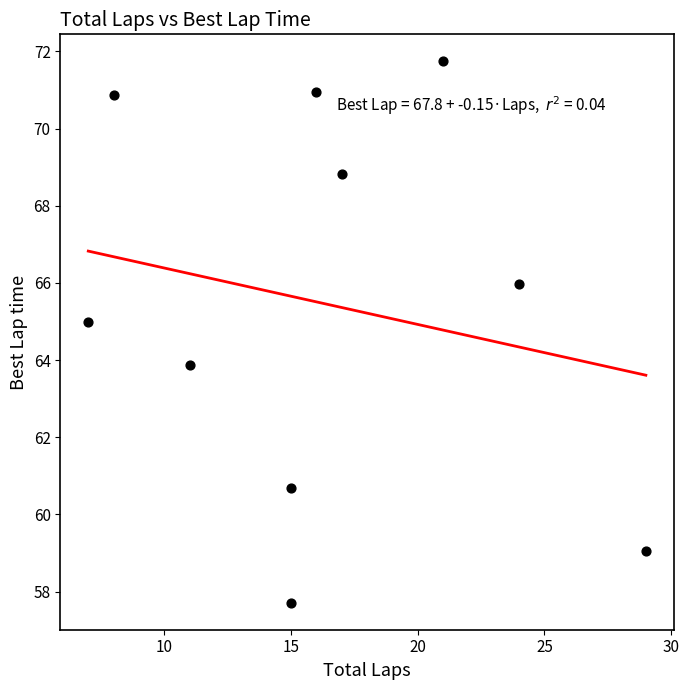

What is the average Y value?

65.5